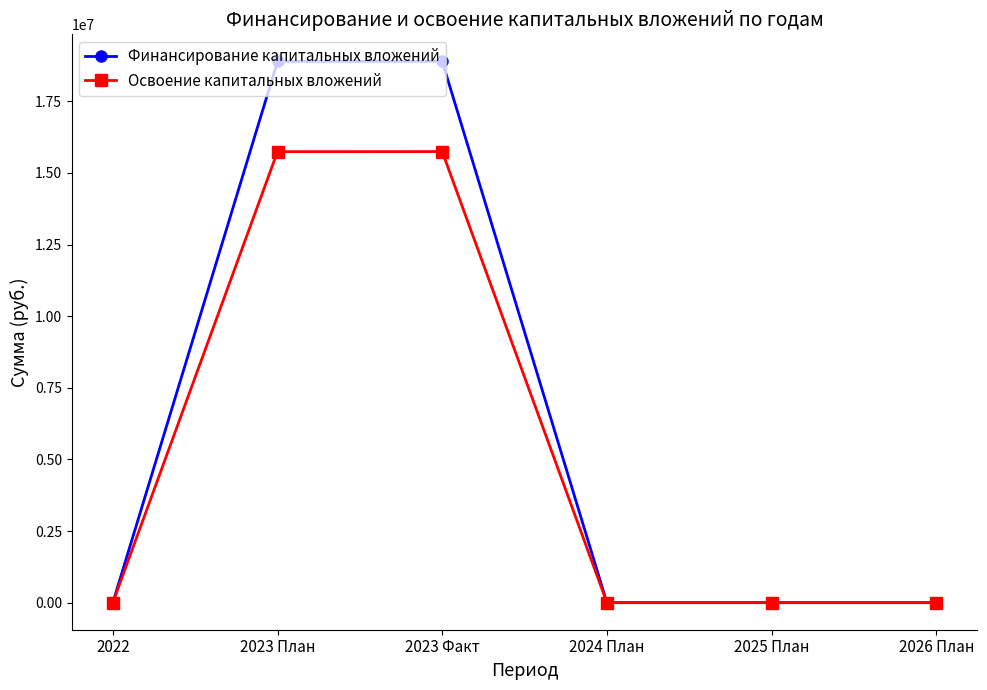

What is the label of the 1st point from the right?

2026 План